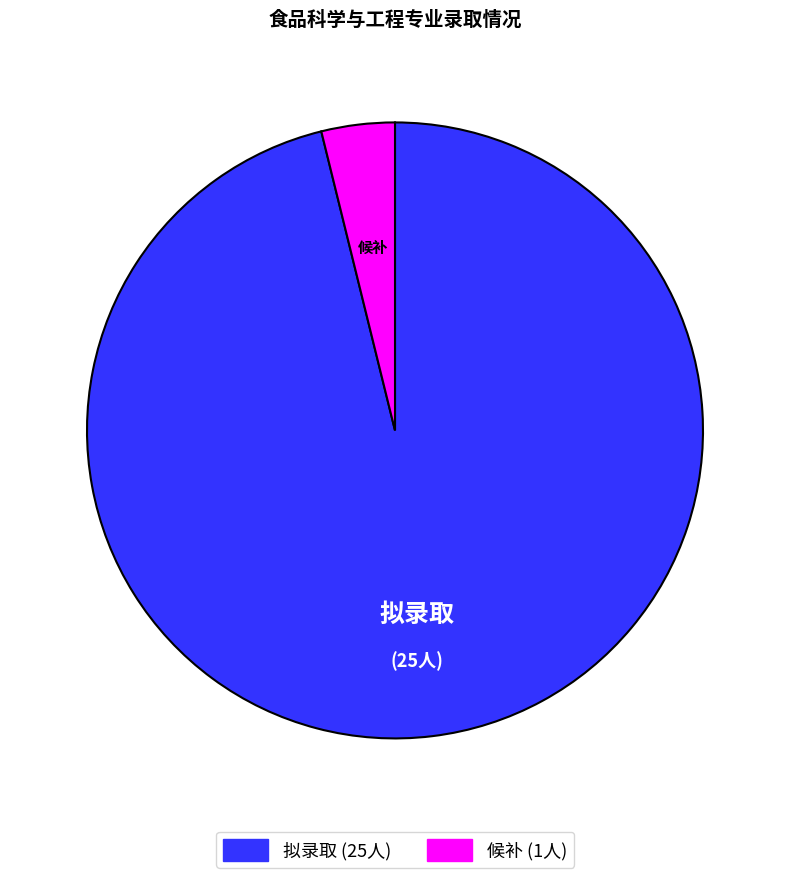

What is the majority slice?

拟录取